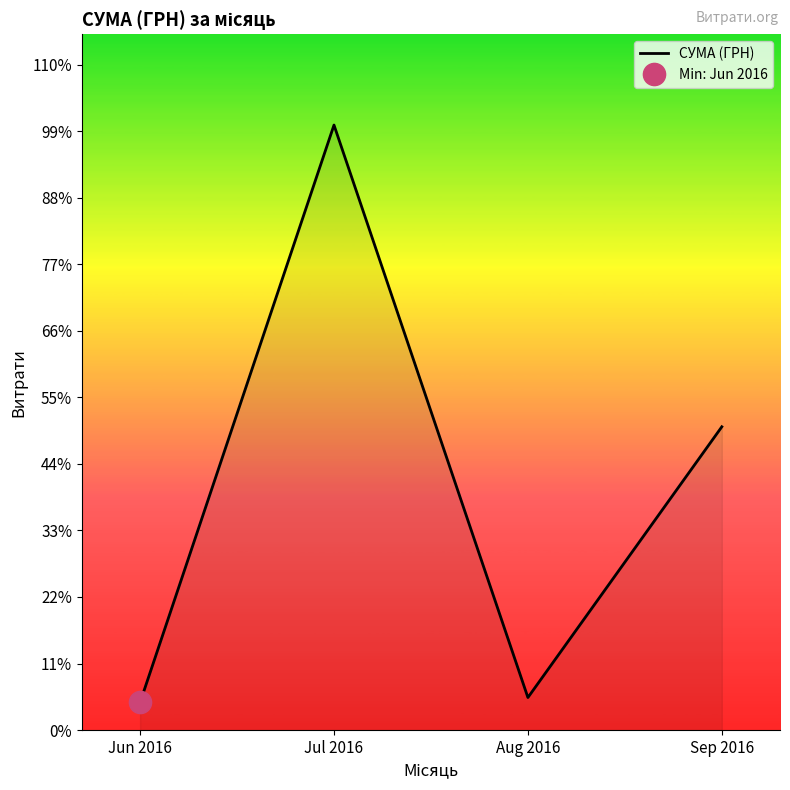

How many categories are shown in the chart?

4